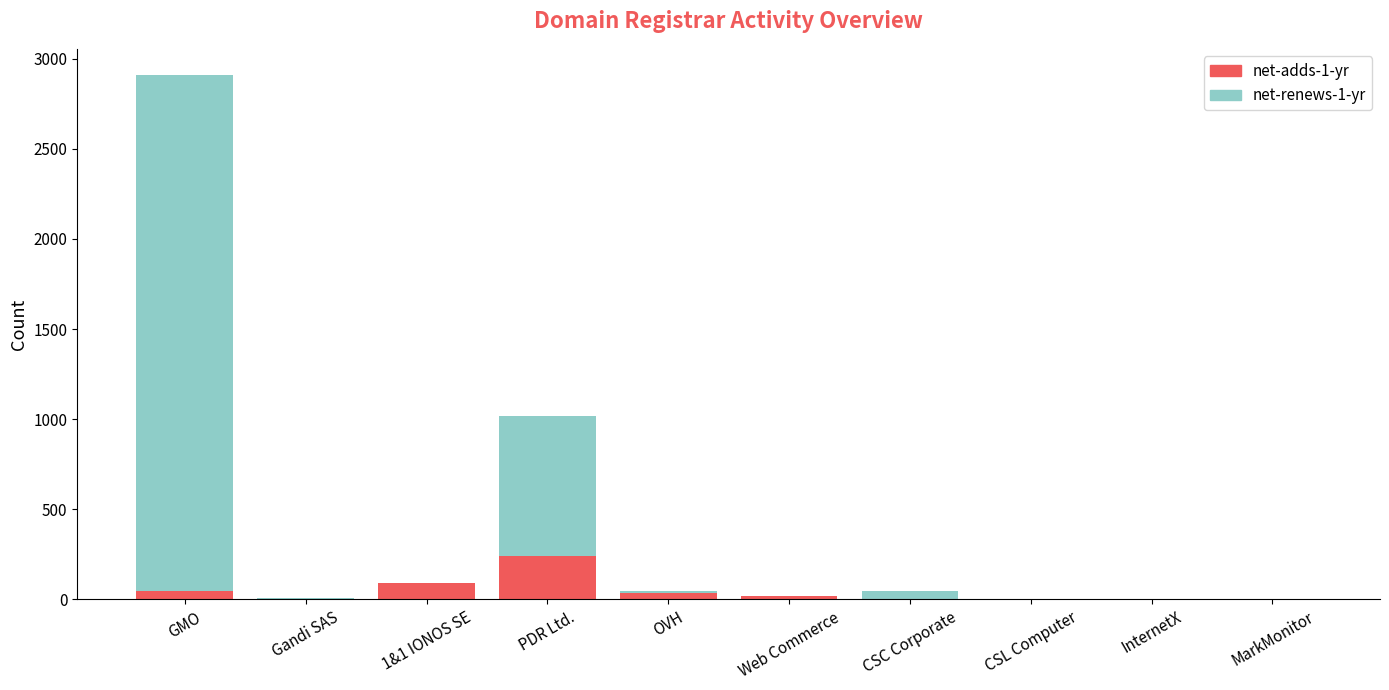

What is the maximum value for net-adds-1-yr?

243